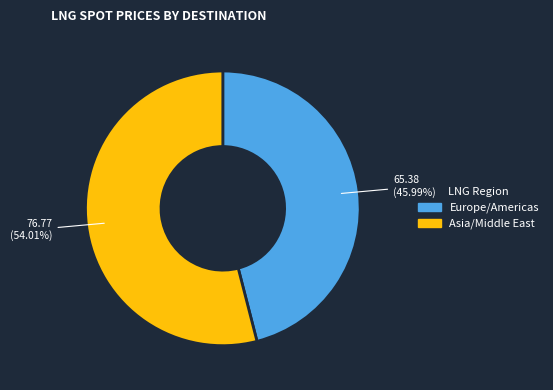

How many segments does this pie chart have?

2